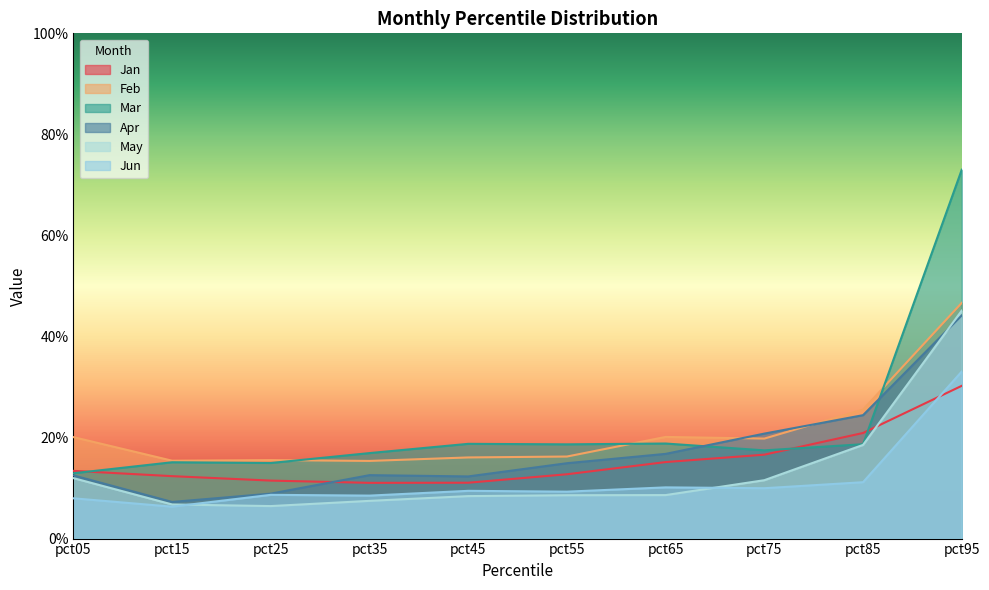

Where is Jun nearest to the value 0?

pct15